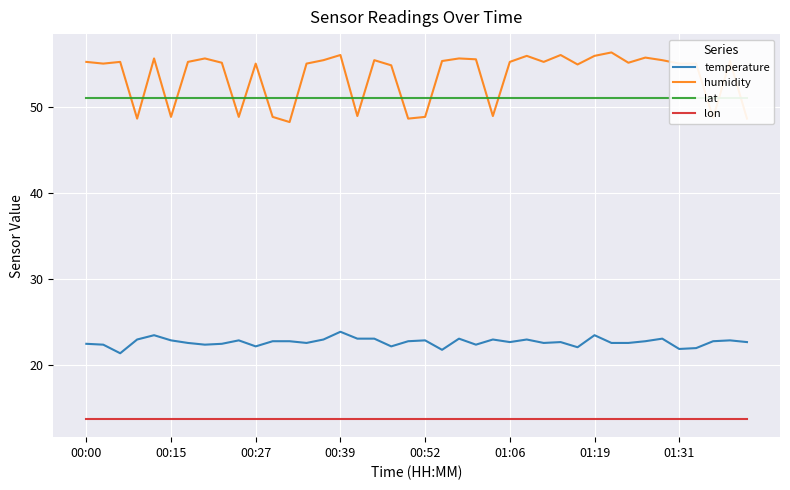

Which series has the largest range (max minus min)?

humidity